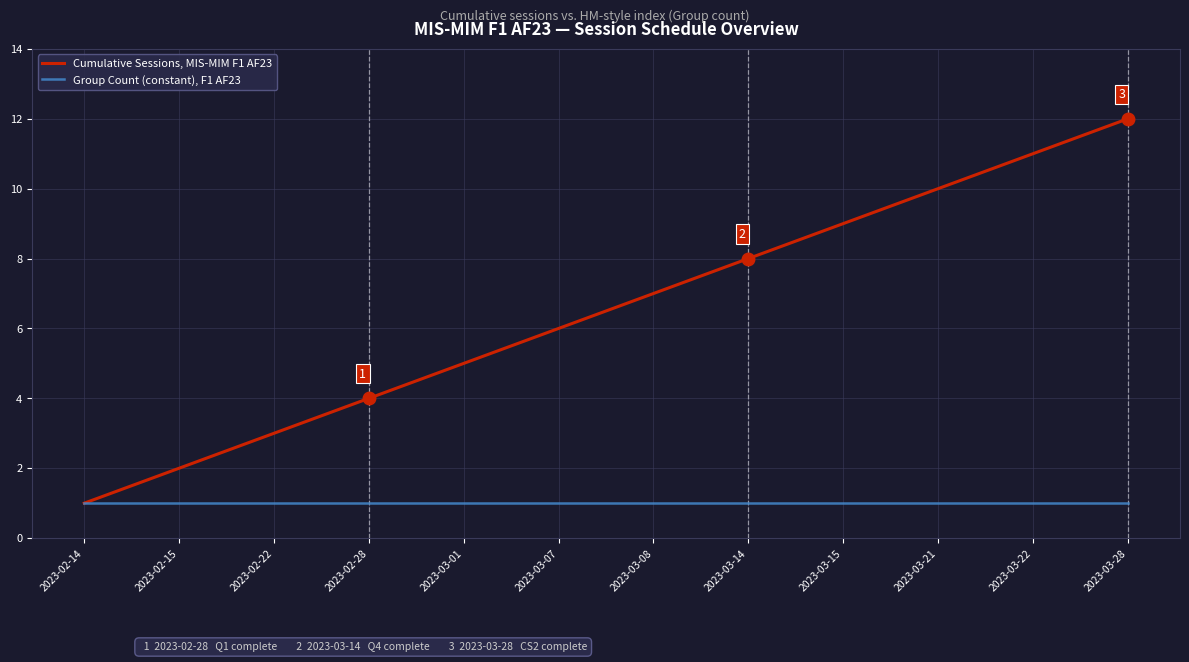

Reading left to right, list all the values displayed in this chart.

Cumulative Sessions, MIS-MIM F1 AF23: 2023-02-14=1	2023-02-15=2	2023-02-22=3	2023-02-28=4	2023-03-01=5	2023-03-07=6	2023-03-08=7	2023-03-14=8	2023-03-15=9	2023-03-21=10	2023-03-22=11	2023-03-28=12
Group Count (constant), F1 AF23: 2023-02-14=1	2023-02-15=1	2023-02-22=1	2023-02-28=1	2023-03-01=1	2023-03-07=1	2023-03-08=1	2023-03-14=1	2023-03-15=1	2023-03-21=1	2023-03-22=1	2023-03-28=1